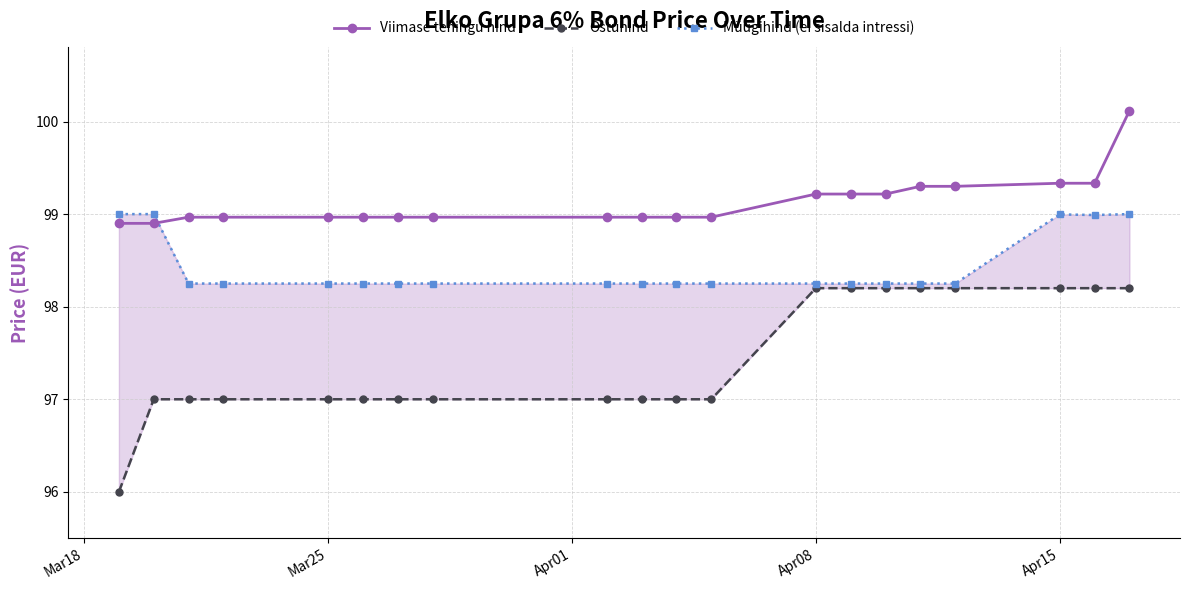

Which series has the largest range (max minus min)?

Ostuhind